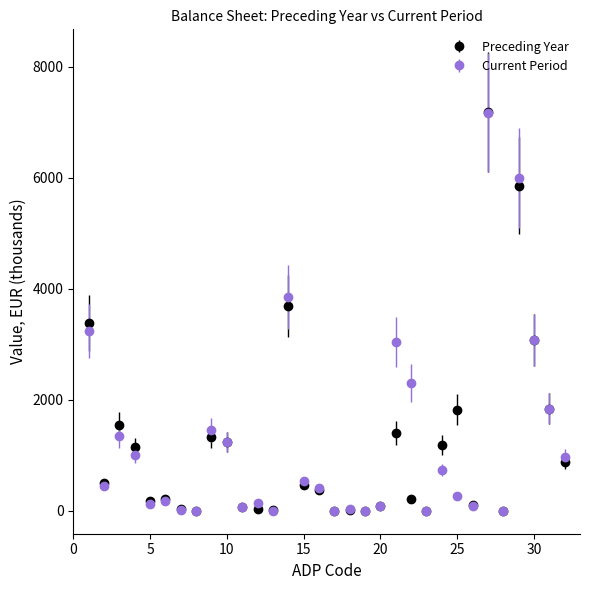

At how many categories does at least one series exceed 3586?

3